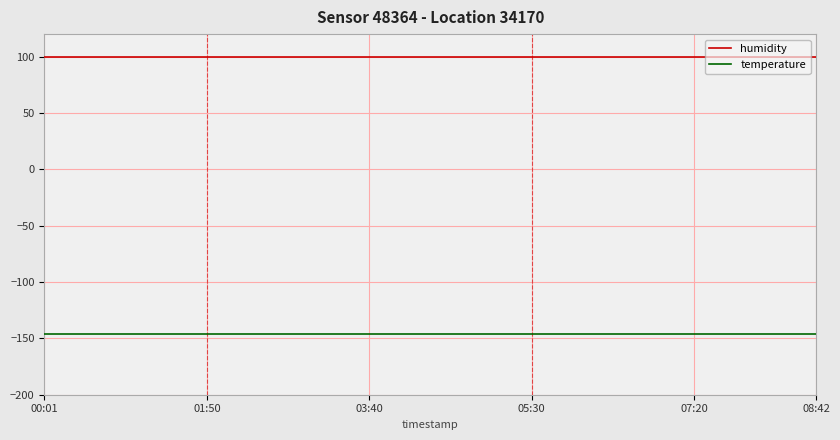

What are all the series names shown in the legend?

humidity, temperature